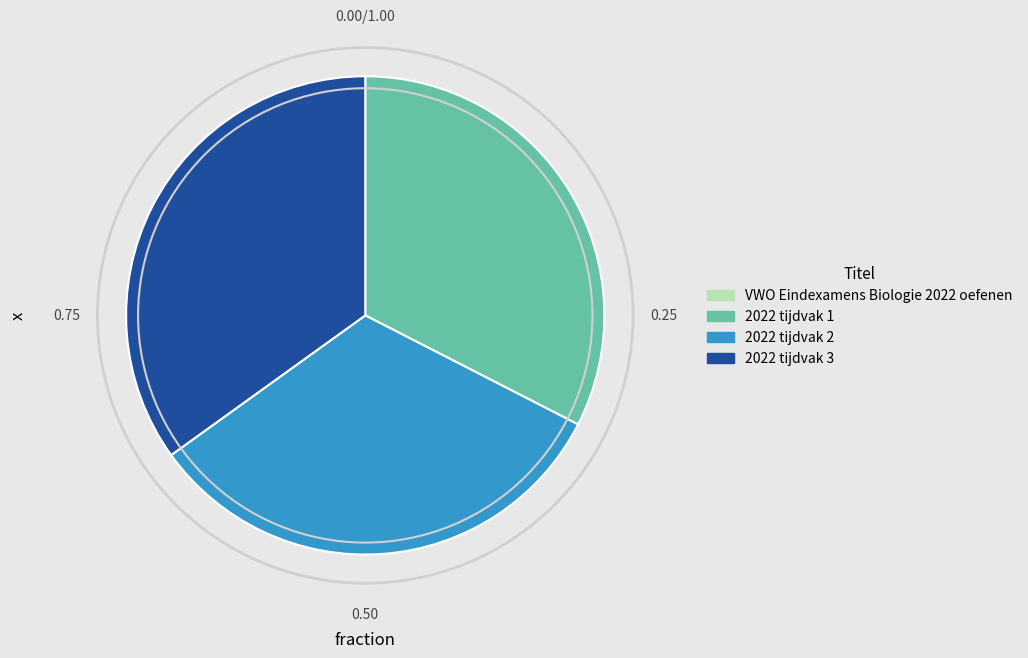

Is there any slice that represents more than half of the pie?

No